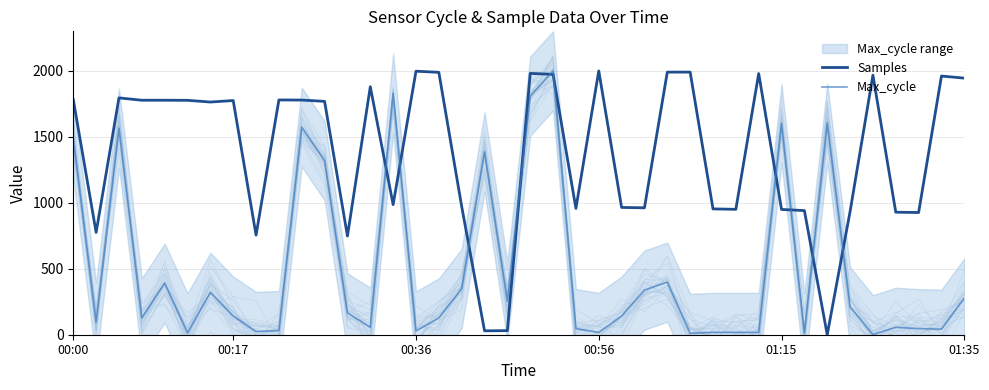

At which category does the chart reach its minimum across all series?

33